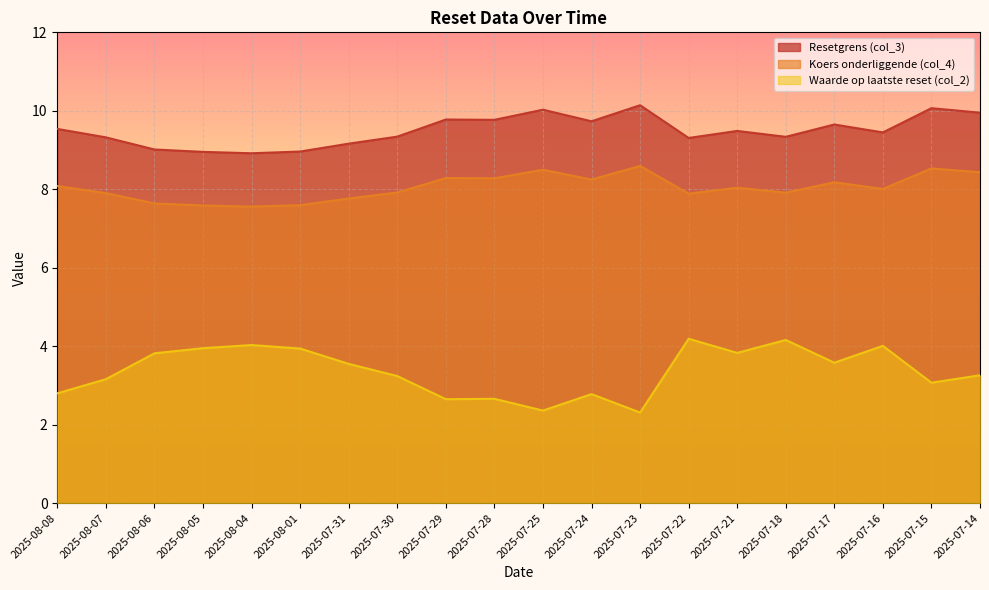

What is the label of the 4th point from the left?

2025-08-05